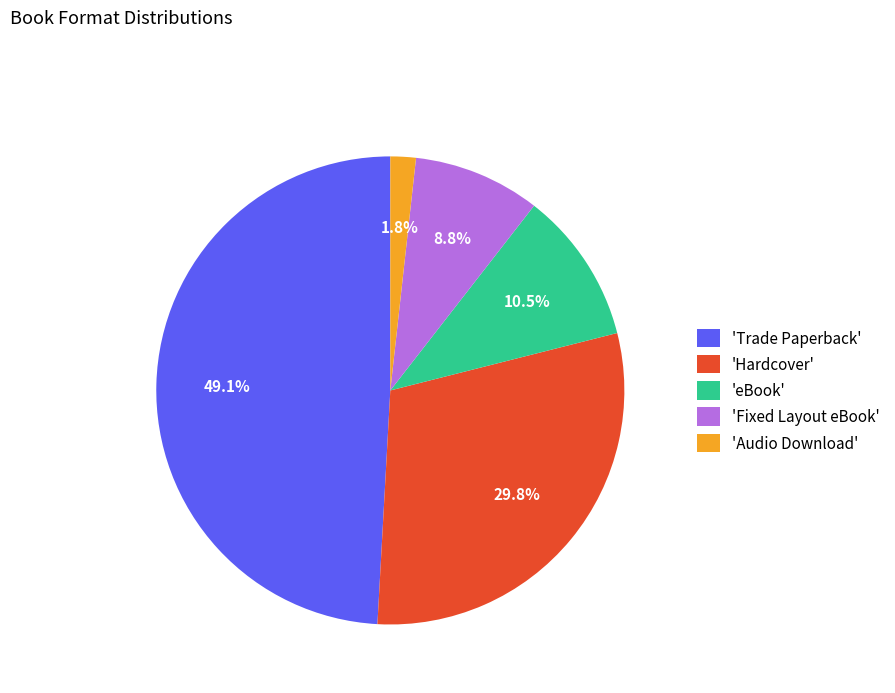

Which has a higher value, 'Fixed Layout eBook' or 'Hardcover'?

'Hardcover'